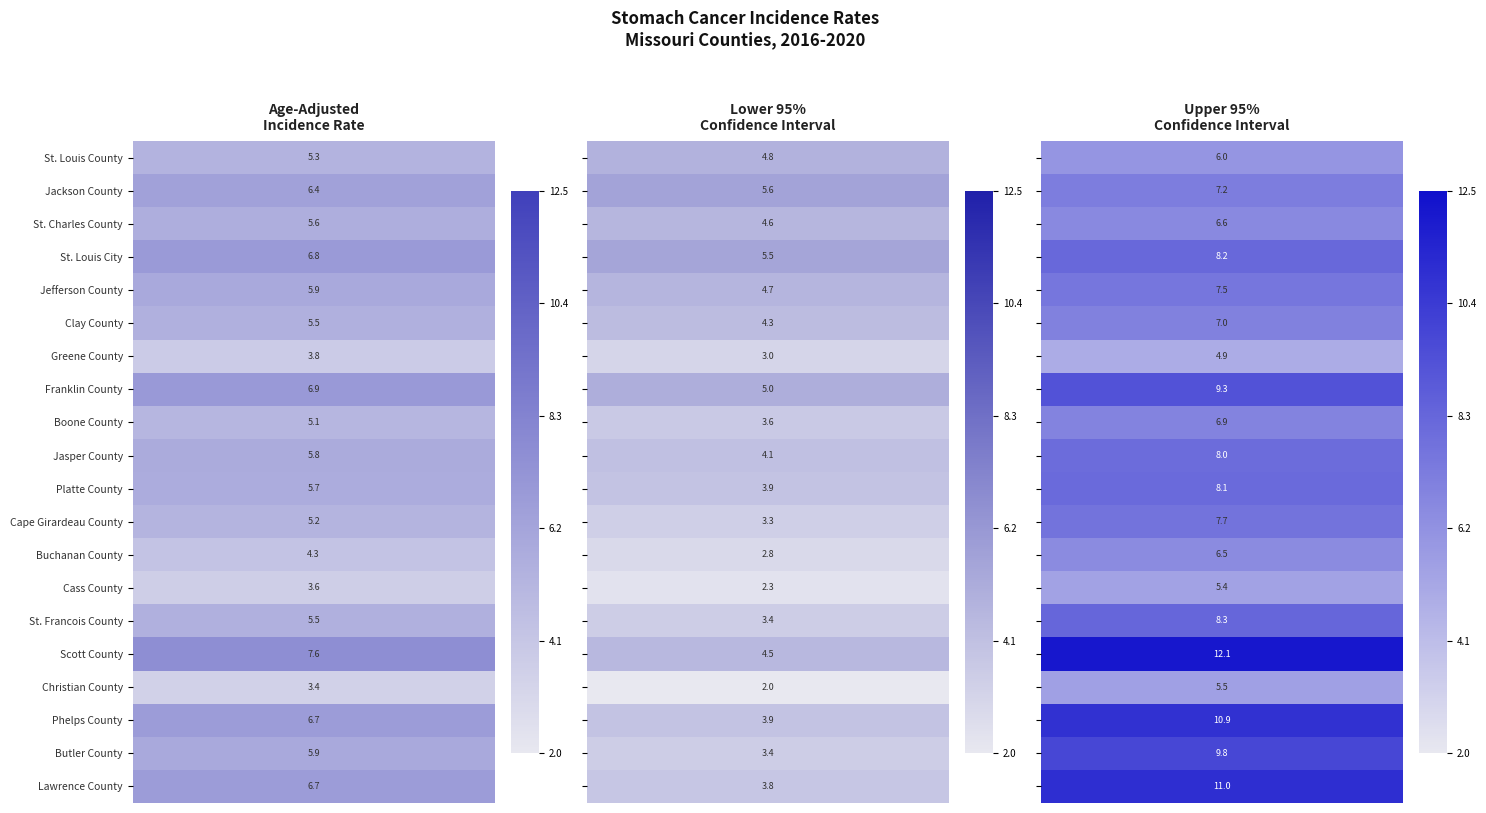

Between 1 and 2, which series saw the biggest shift?

Scott County